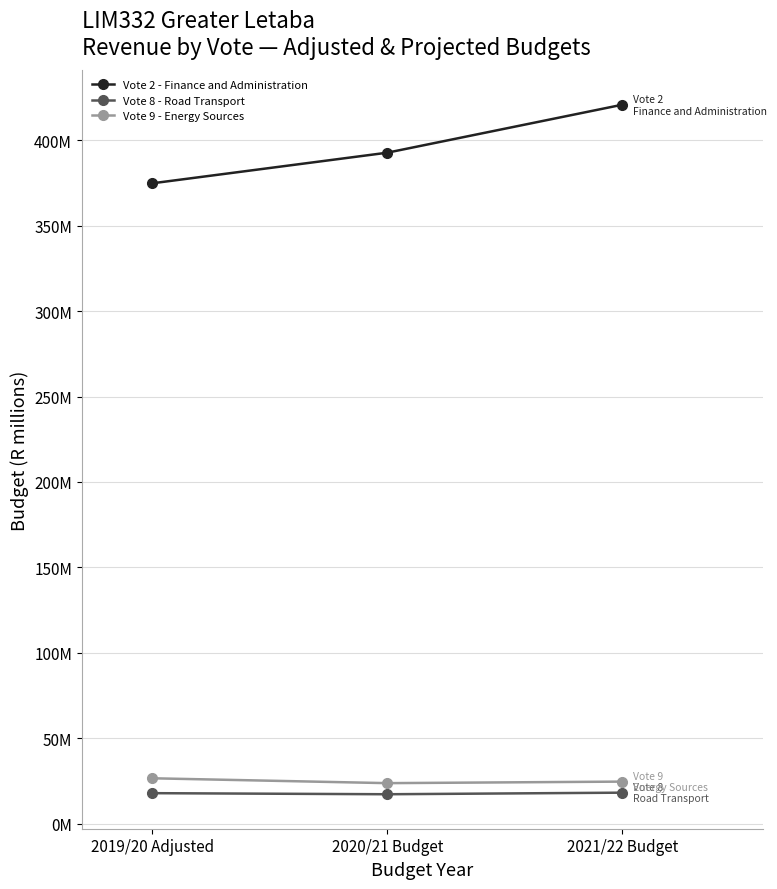

The value of Vote 8 - Road Transport at 2020/21 Budget is 17.1. True or false?

True